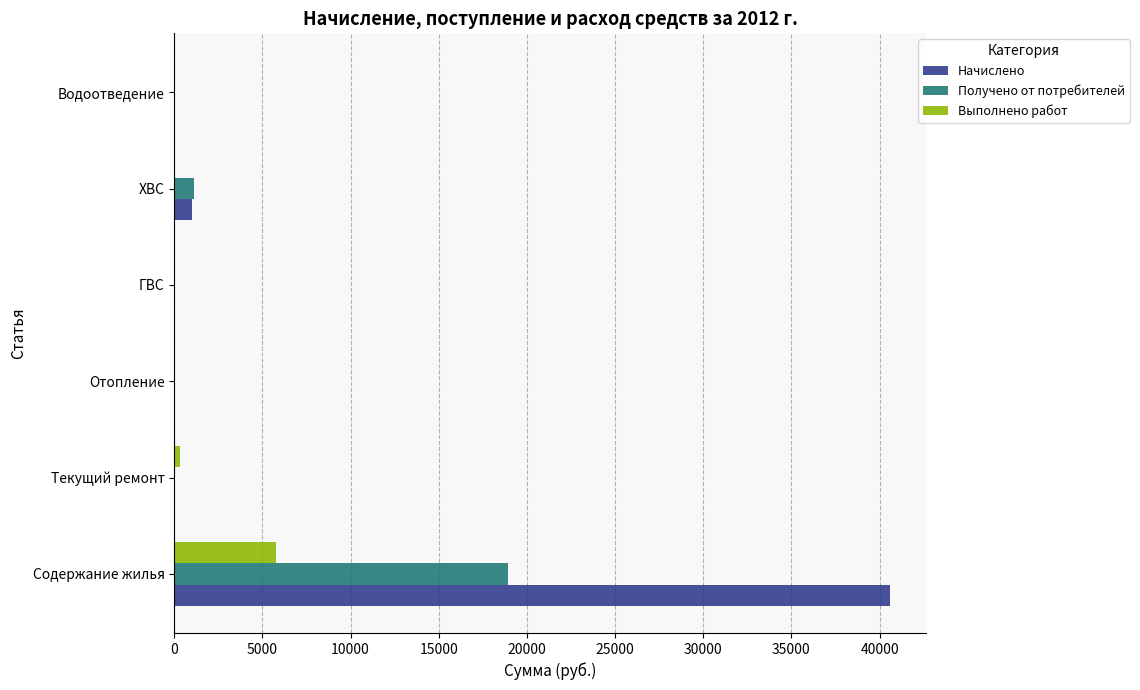

What is the sum of all Начислено values?

41610.6